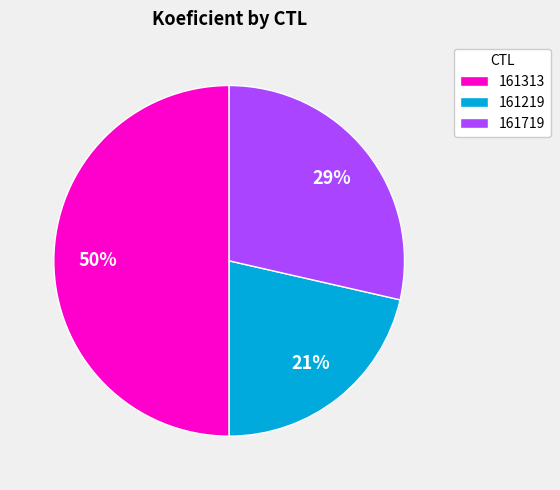

Approximately how many times larger is the value at 161219 compared to 161313?

0.4